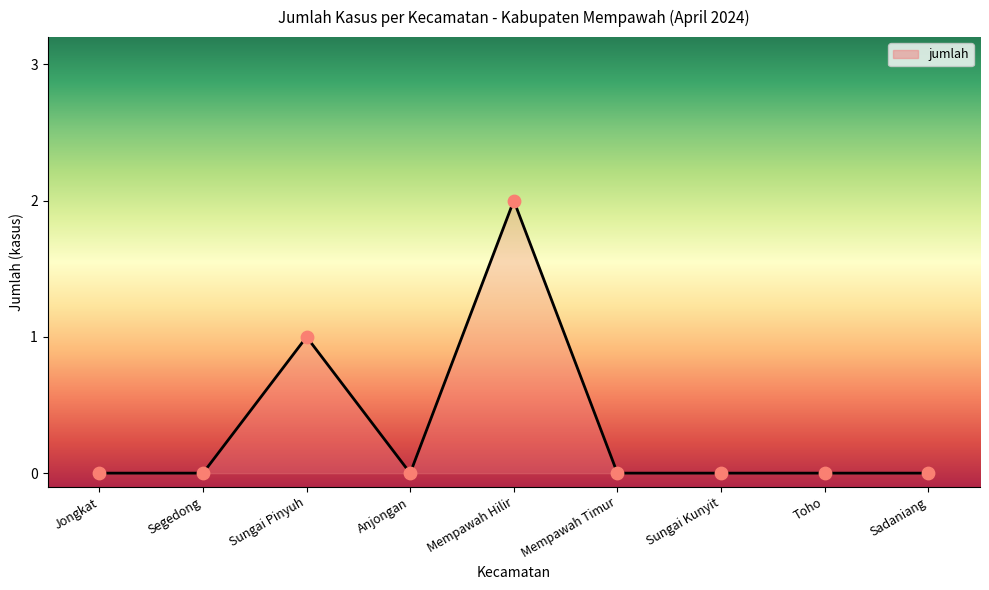

Between Mempawah Hilir and Mempawah Timur, which is larger?

Mempawah Hilir